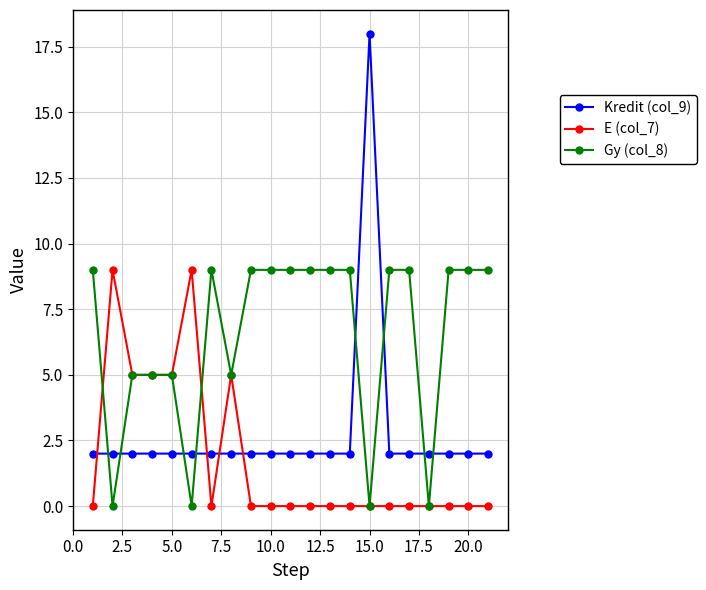

Which series has the largest total across all categories?

Gy (col_8)